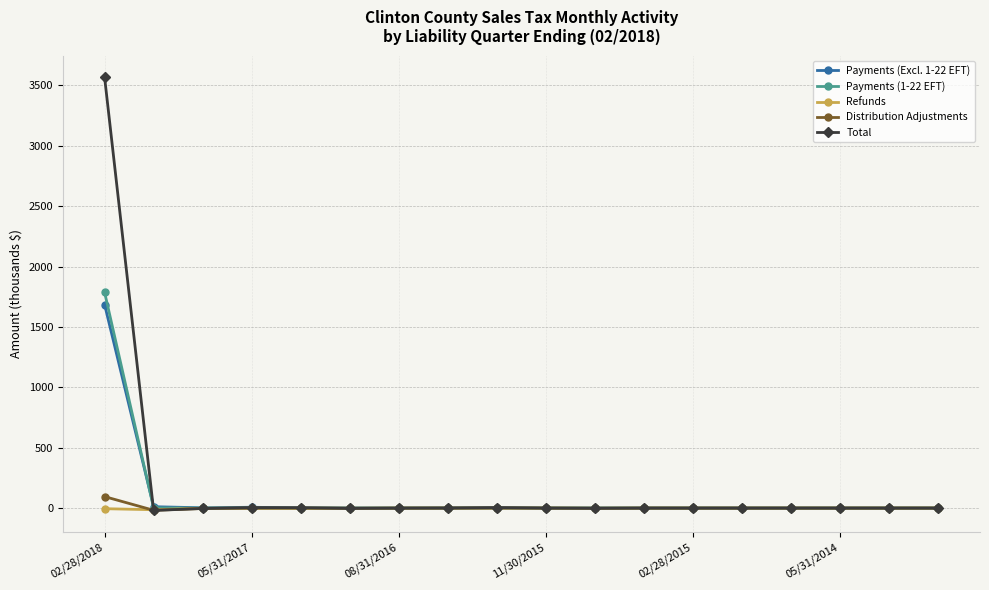

Which series has the largest total across all categories?

Total